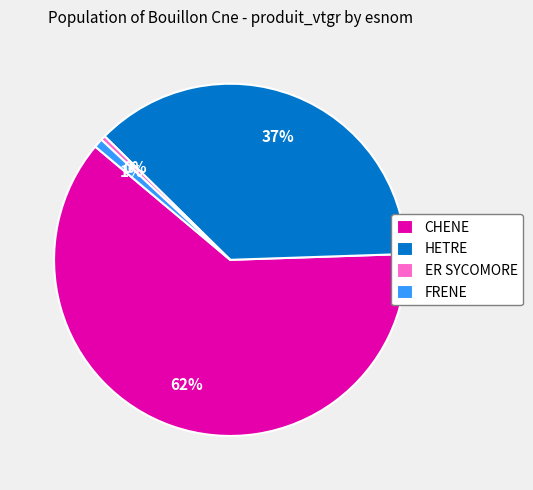

Is ER SYCOMORE the majority of the pie?

No